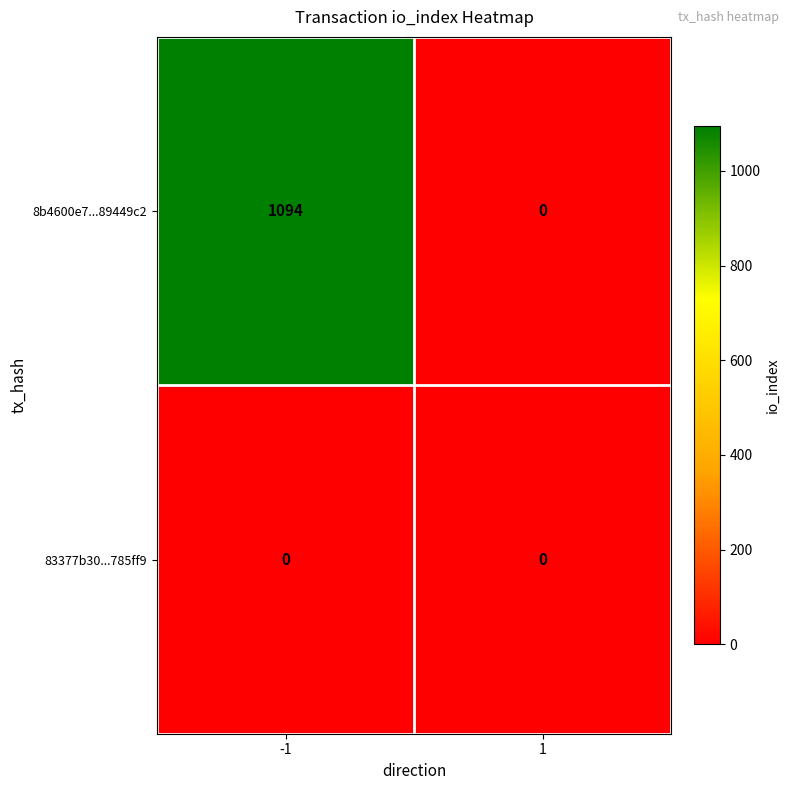

At which category is the sum across all series the highest?

-1